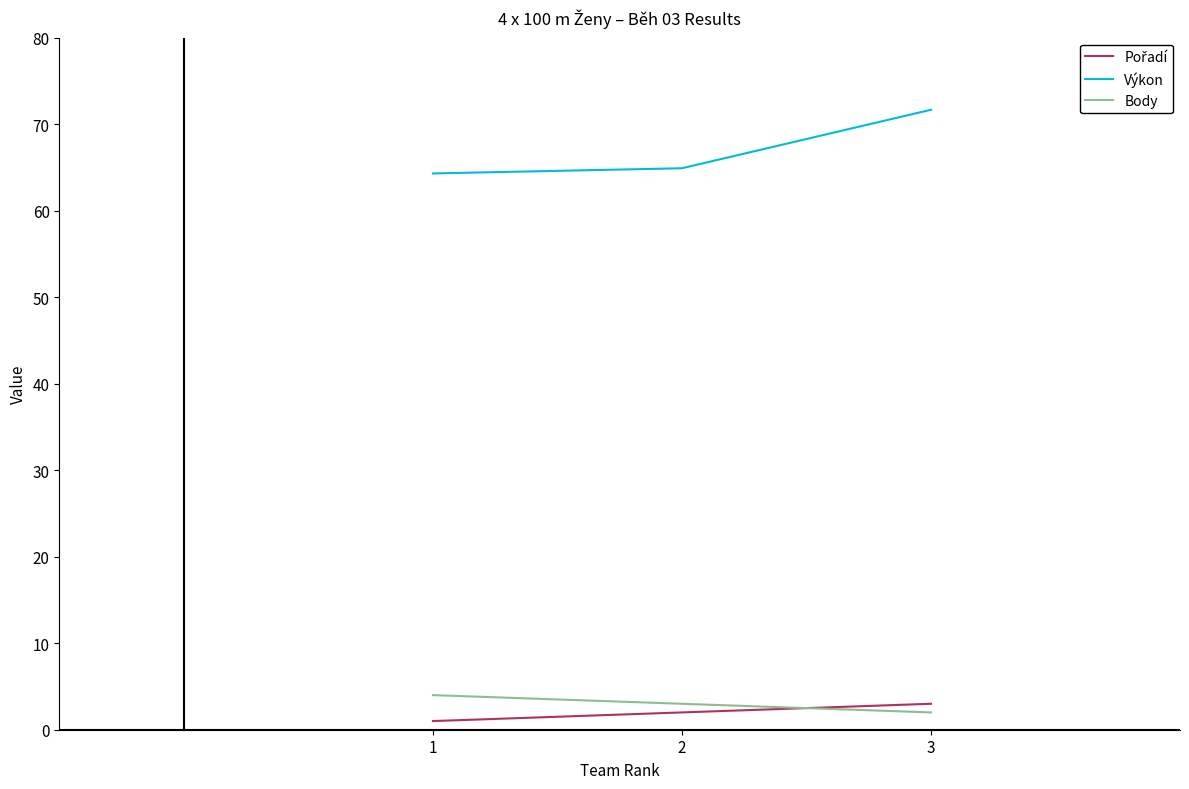

What is the maximum value shown in the chart?

71.7